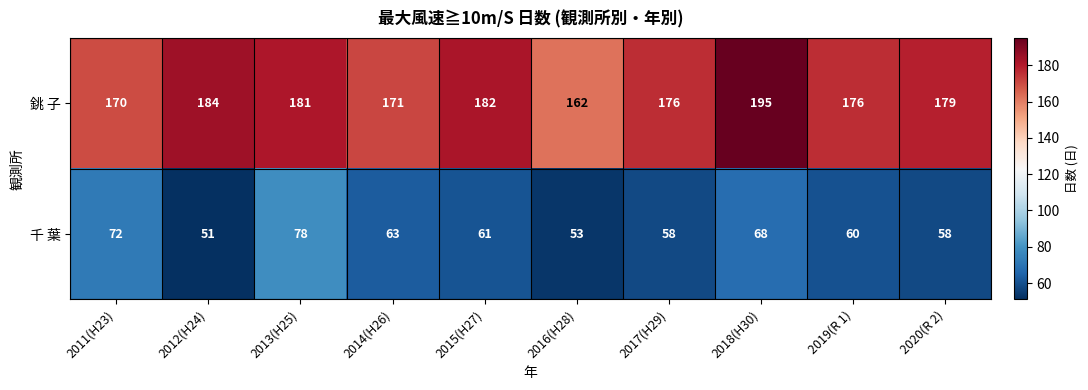

Reading left to right, transcribe all the data shown in this chart.

銚 子: 2011(H23)=170	2012(H24)=184	2013(H25)=181	2014(H26)=171	2015(H27)=182	2016(H28)=162	2017(H29)=176	2018(H30)=195	2019(R 1)=176	2020(R 2)=179
千 葉: 2011(H23)=72	2012(H24)=51	2013(H25)=78	2014(H26)=63	2015(H27)=61	2016(H28)=53	2017(H29)=58	2018(H30)=68	2019(R 1)=60	2020(R 2)=58